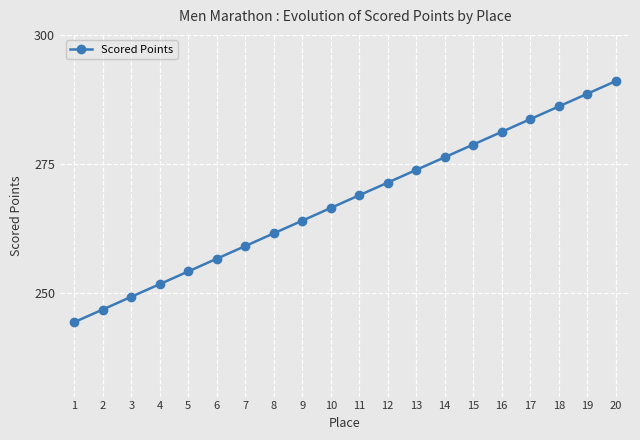

List the labels in order of value, largest first.

20, 19, 18, 17, 16, 15, 14, 13, 12, 11, 10, 9, 8, 7, 6, 5, 4, 3, 2, 1